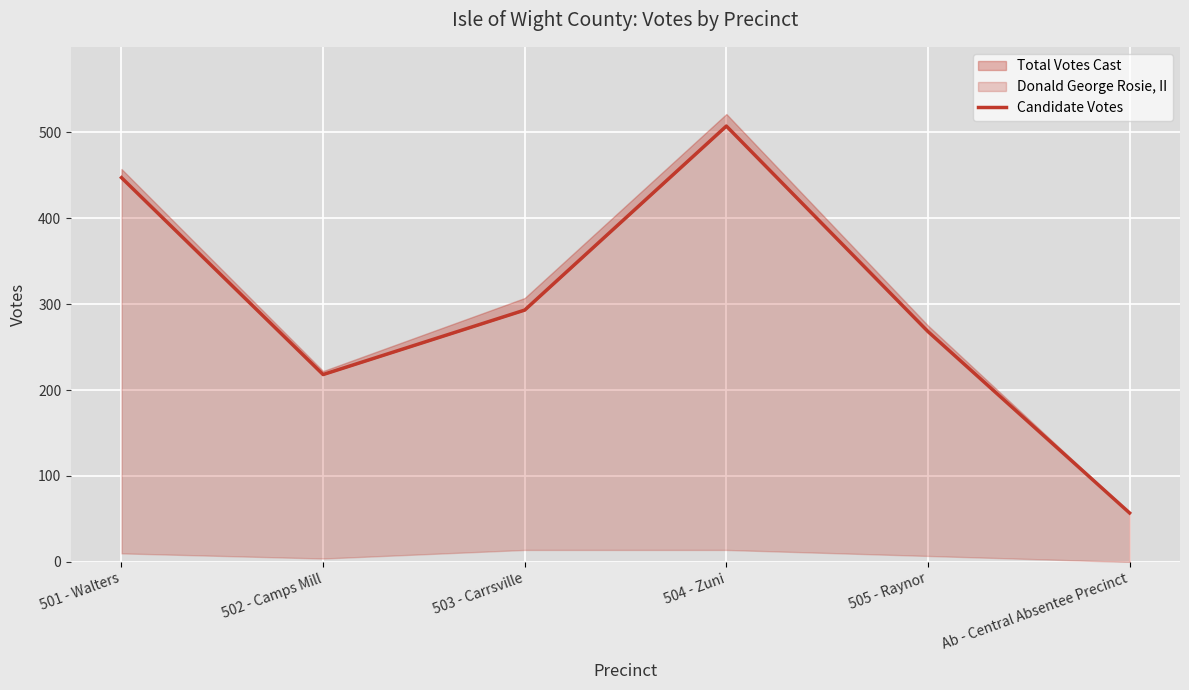

List the labels in order of value, smallest first.

Ab - Central Absentee Precinct, 502 - Camps Mill, 505 - Raynor, 503 - Carrsville, 501 - Walters, 504 - Zuni